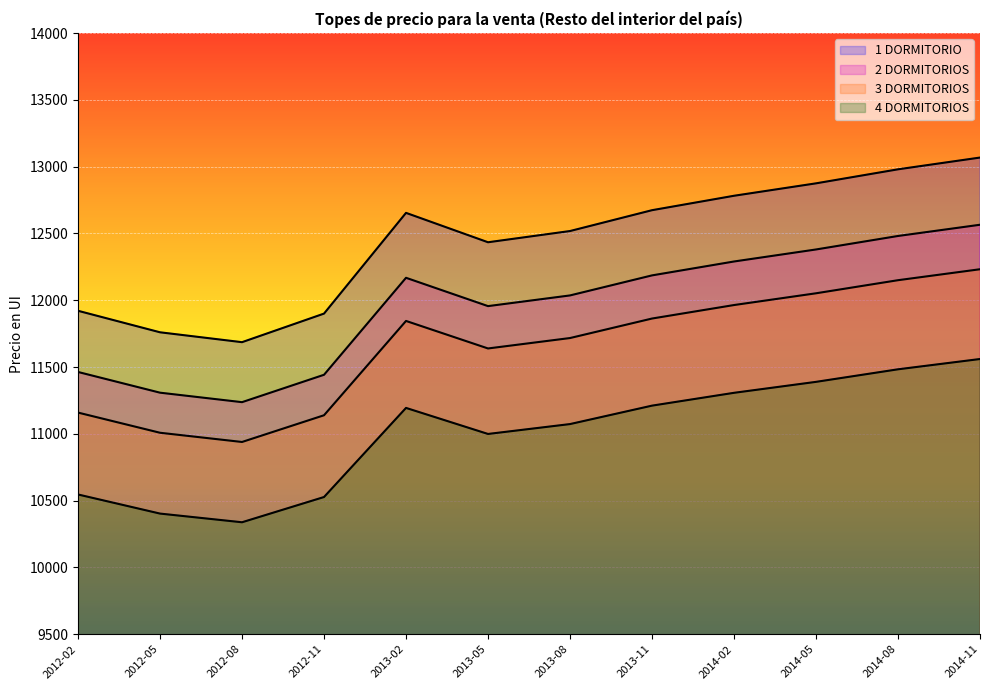

True or false: 2 DORMITORIOS has a value of 5345 at 2014-05.

False